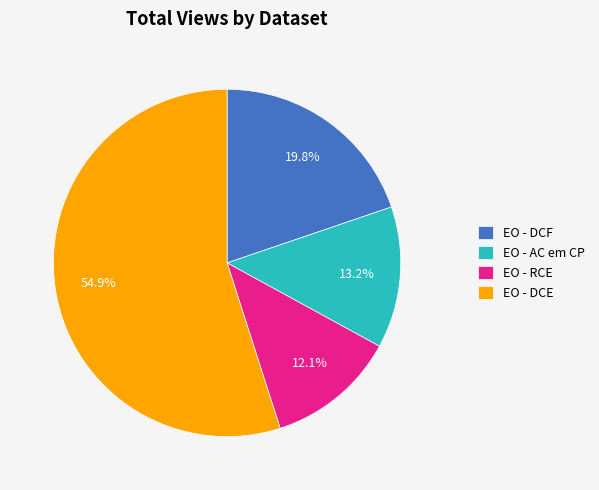

To the nearest percent, what portion does EO - DCE represent?

55%